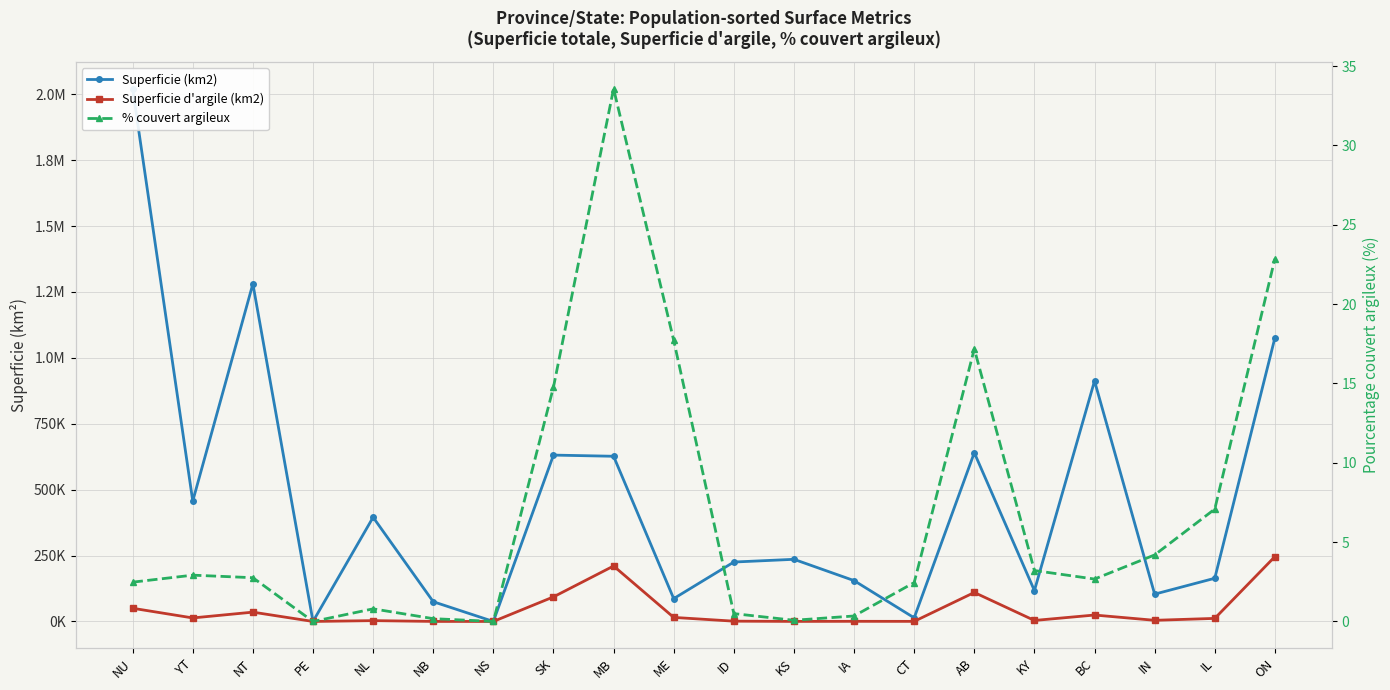

At PE, list the series in order from smallest to largest.

Superficie (km2), Superficie d'argile (km2), % couvert argileux